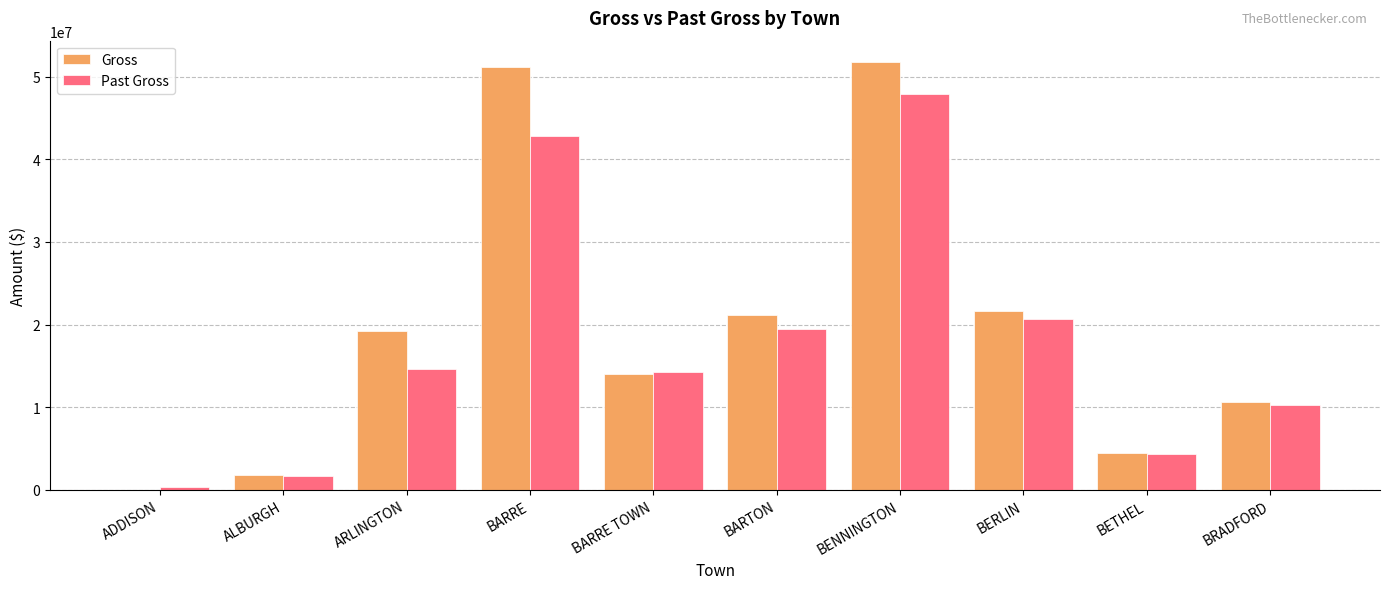

What are all the series names shown in the legend?

Gross, Past Gross